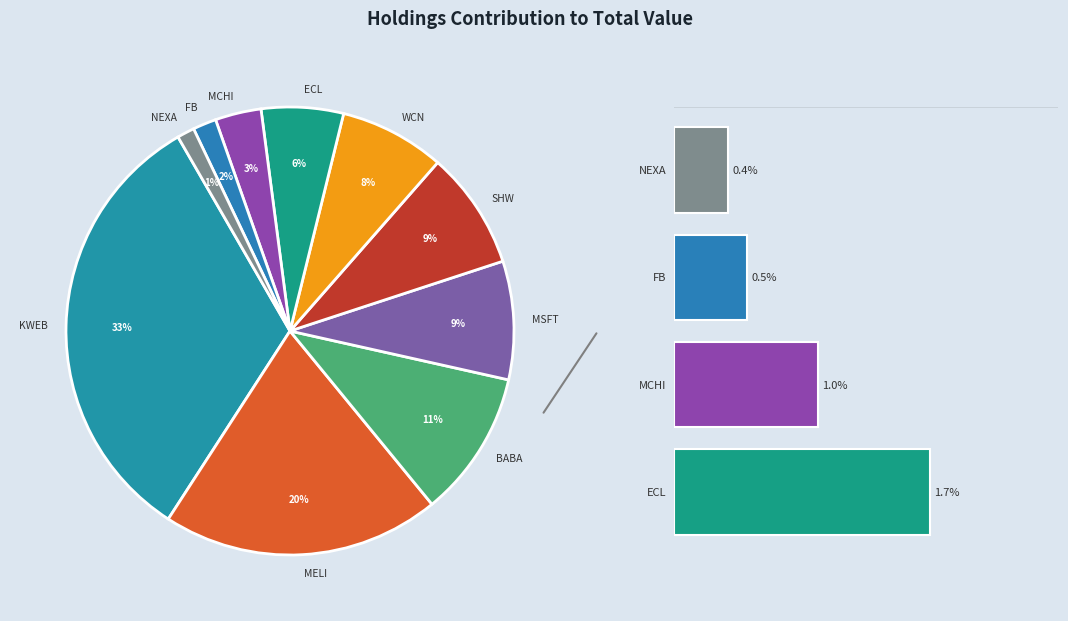

Count the number of slices in the pie.

10